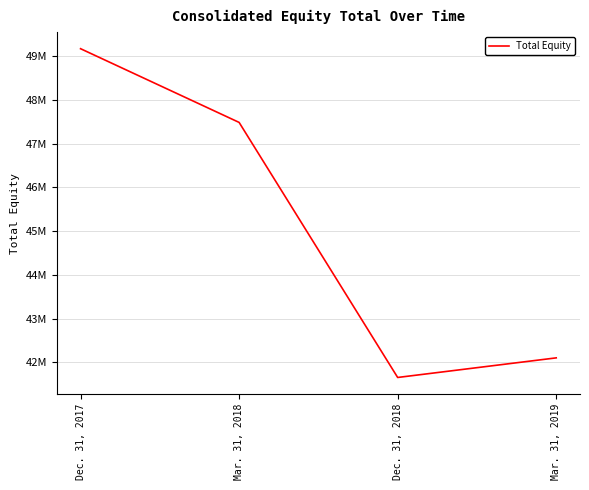

Reading left to right, transcribe all the data shown in this chart.

Dec. 31, 2017=49170727	Mar. 31, 2018=47485221	Dec. 31, 2018=41653127	Mar. 31, 2019=42101265